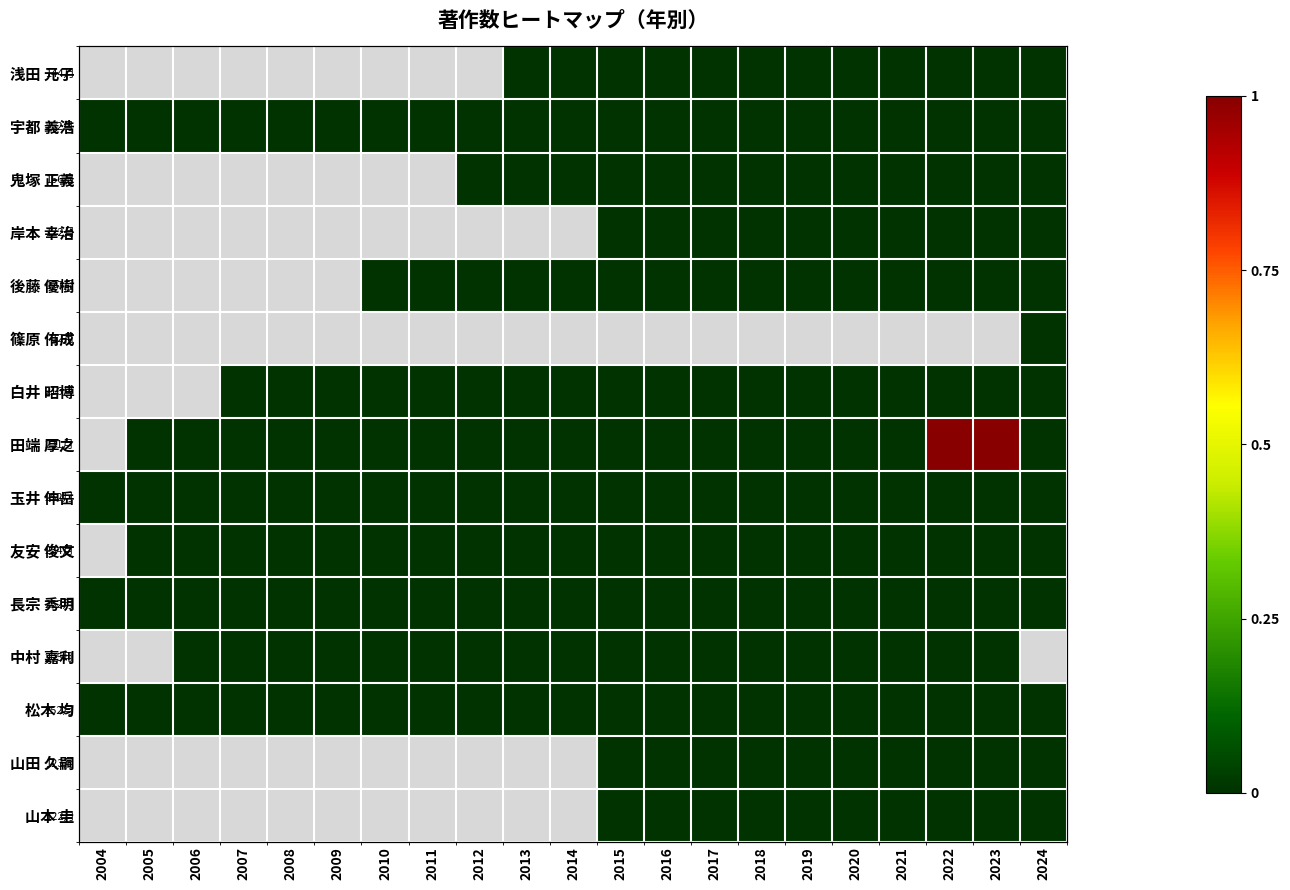

List the labels in order of 山本 圭 value, smallest first.

2004, 2005, 2006, 2007, 2008, 2009, 2010, 2011, 2012, 2013, 2014, 2015, 2016, 2017, 2018, 2019, 2020, 2021, 2022, 2023, 2024